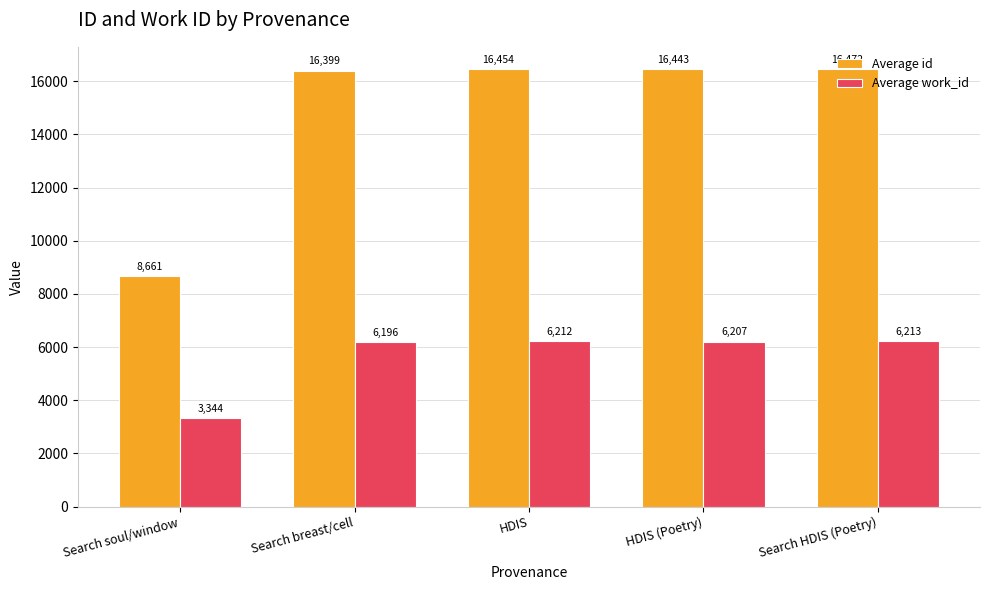

Rank the series by their maximum value, from highest to lowest.

Average id, Average work_id